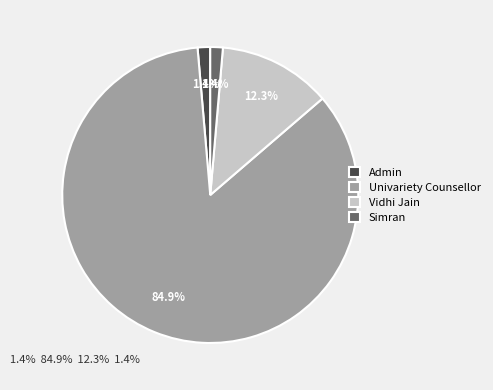

Which slice is the largest?

Univariety Counsellor